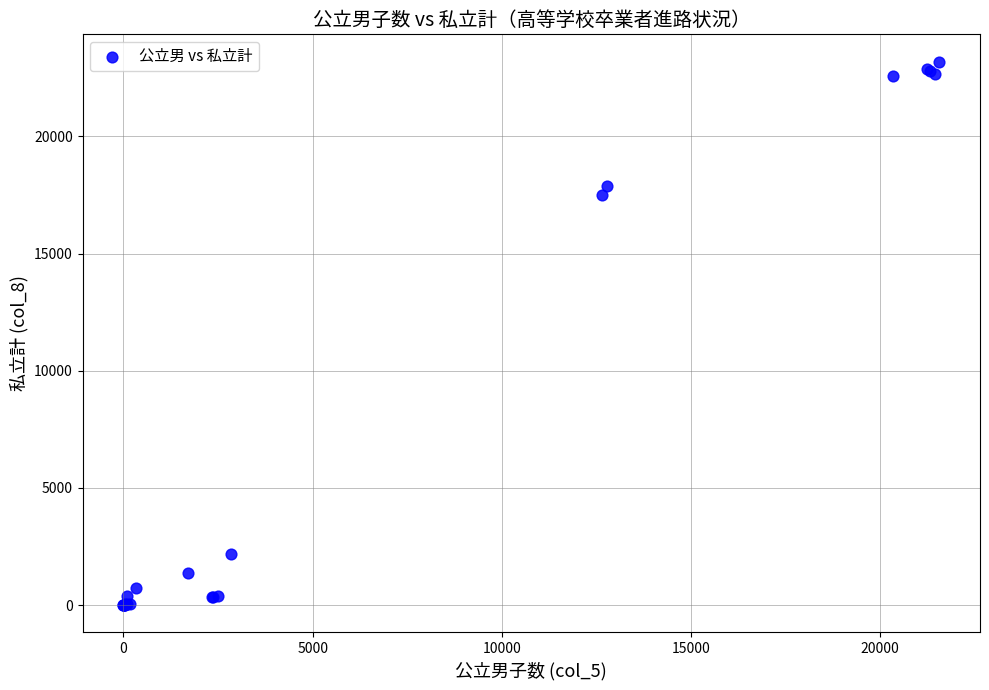

What Y value in the scatter plot is closest to 11597?

17476